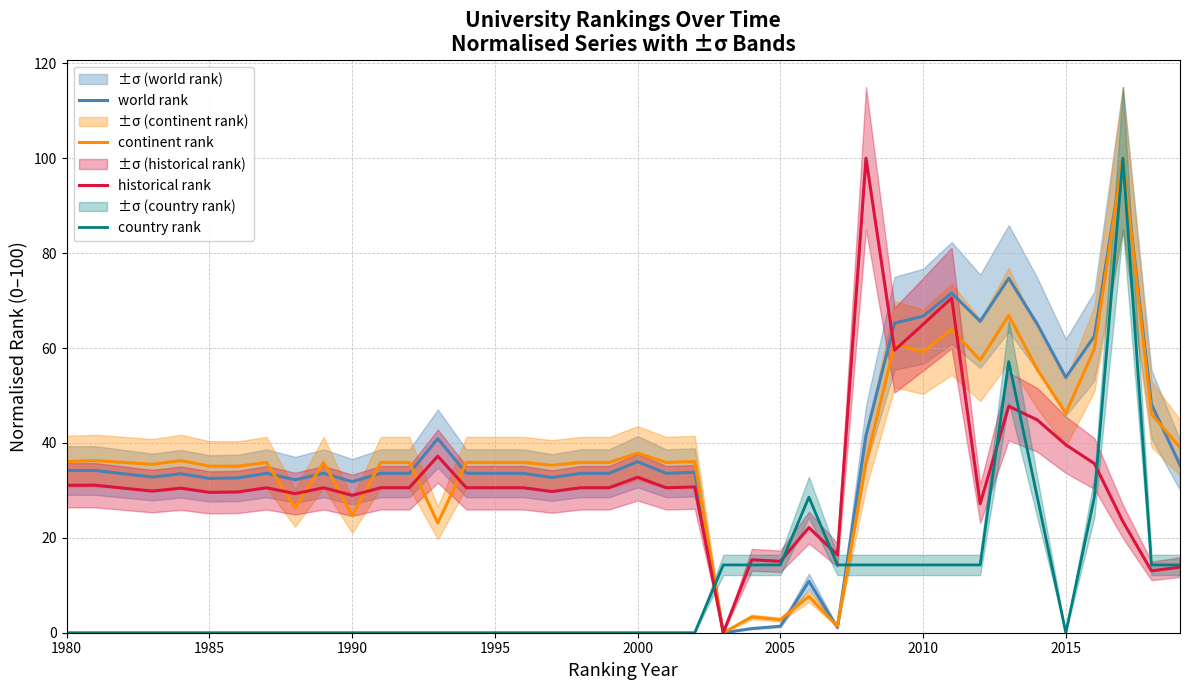

The world rank series shows 24.9 at 2015. True or false?

False